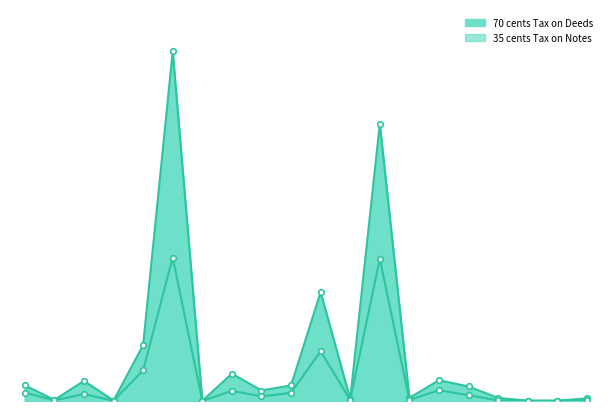

At 3, list the series in order from largest to smallest.

70 cents Tax on Deeds line, 35 cents Tax on Notes line